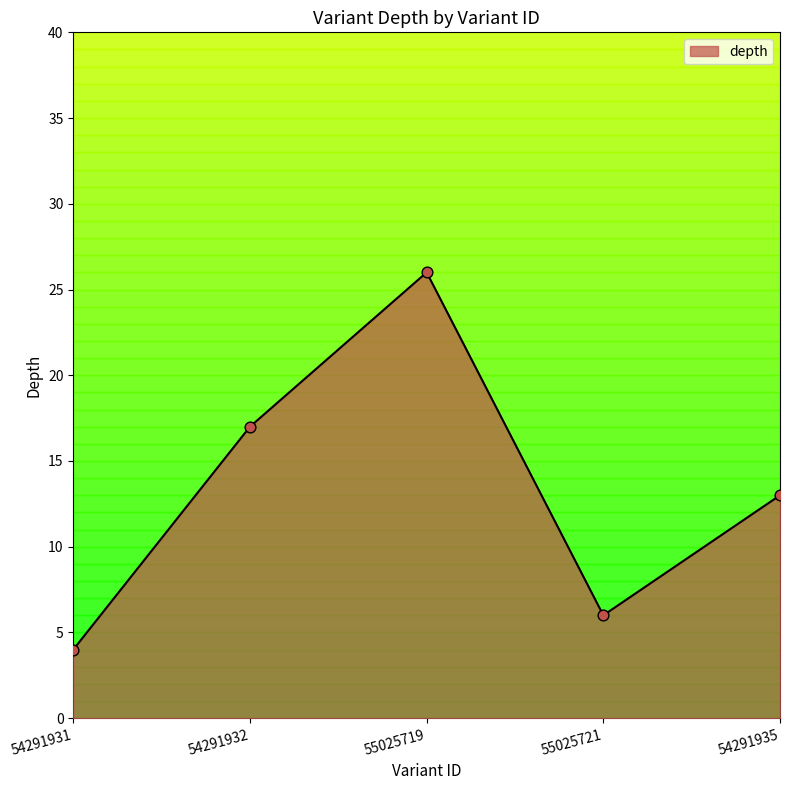

Approximately how many times larger is the value at 54291935 compared to 55025719?

0.5